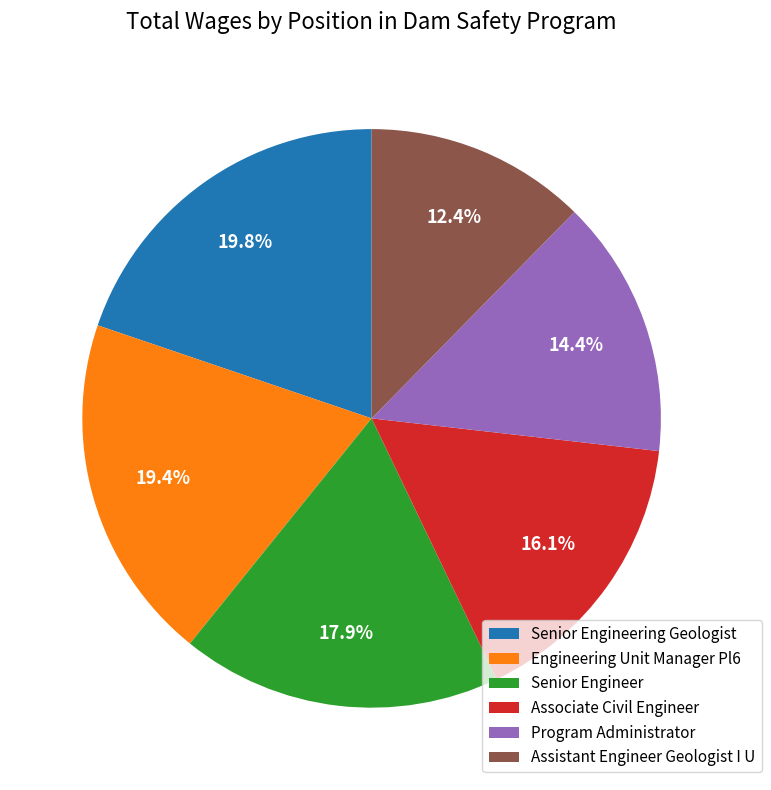

To the nearest percent, what is the difference between the largest and smallest slice percentages?

7%